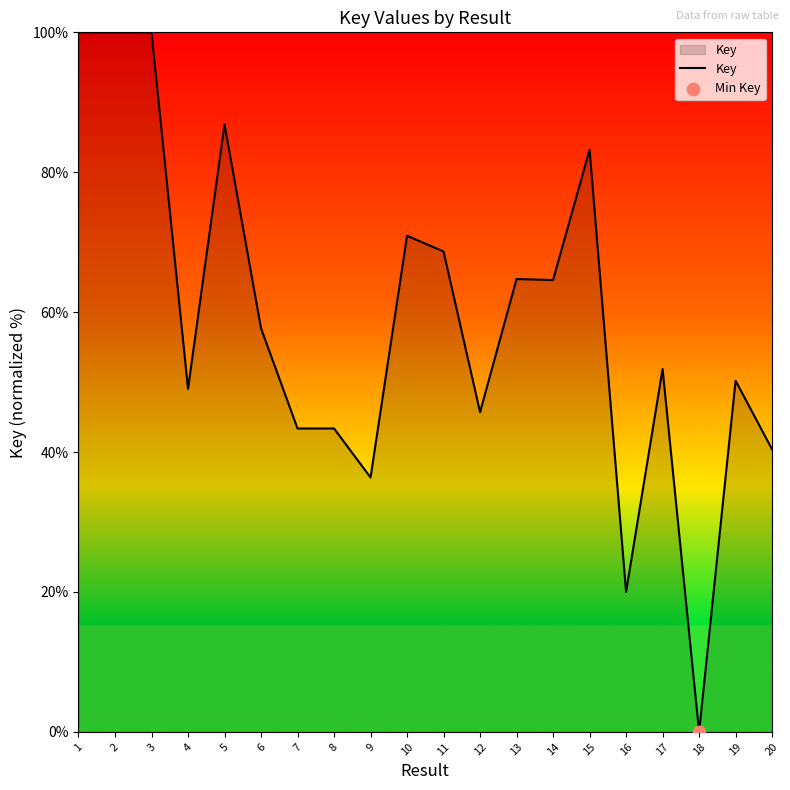

Between 4 and 16, which is larger?

4